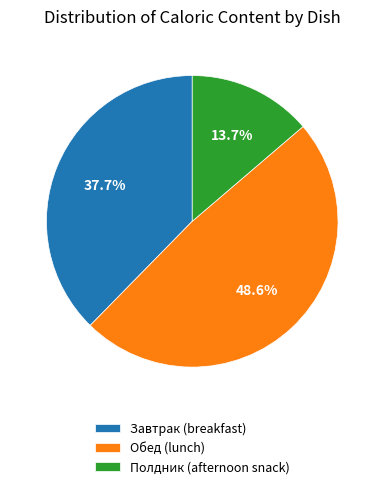

Which category has the smallest portion of the pie?

Полдник (afternoon snack)